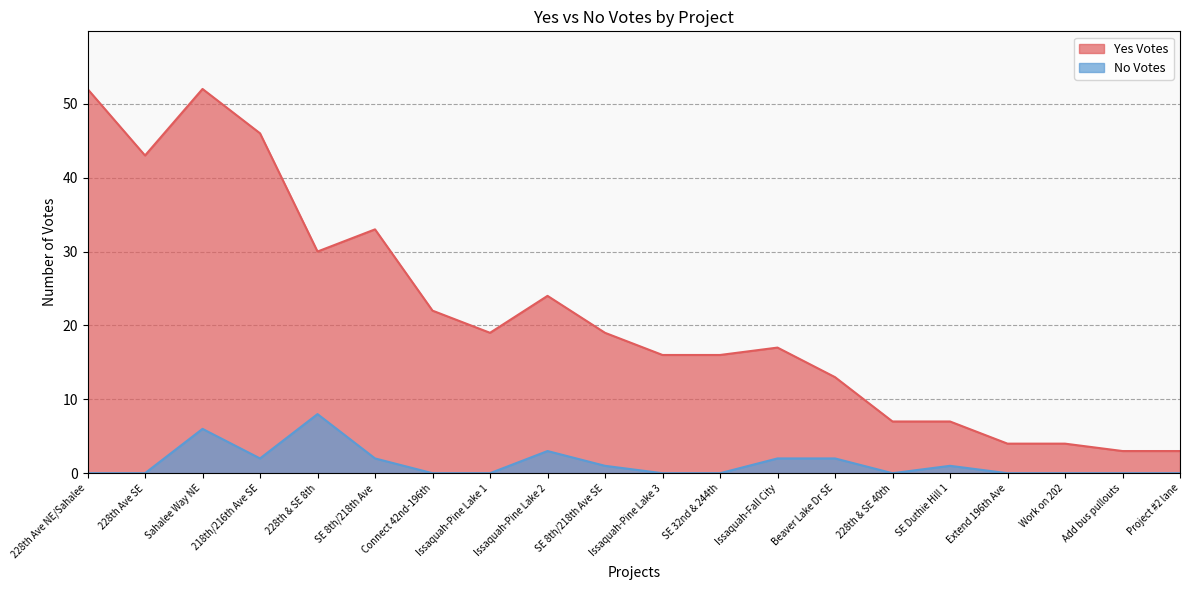

What is the difference between the second highest and minimum values in the No Votes series?

6